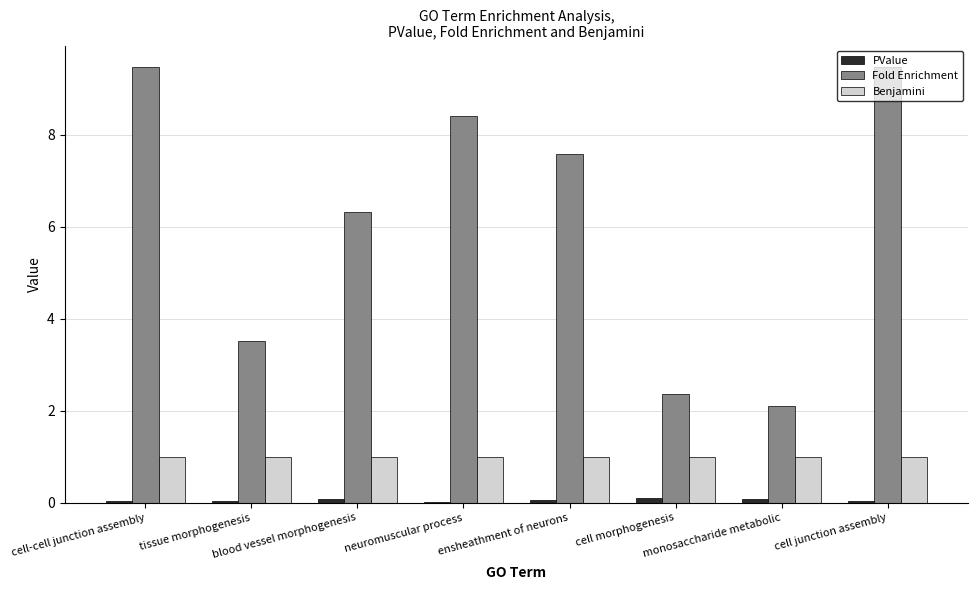

What is the greatest value displayed?

9.5